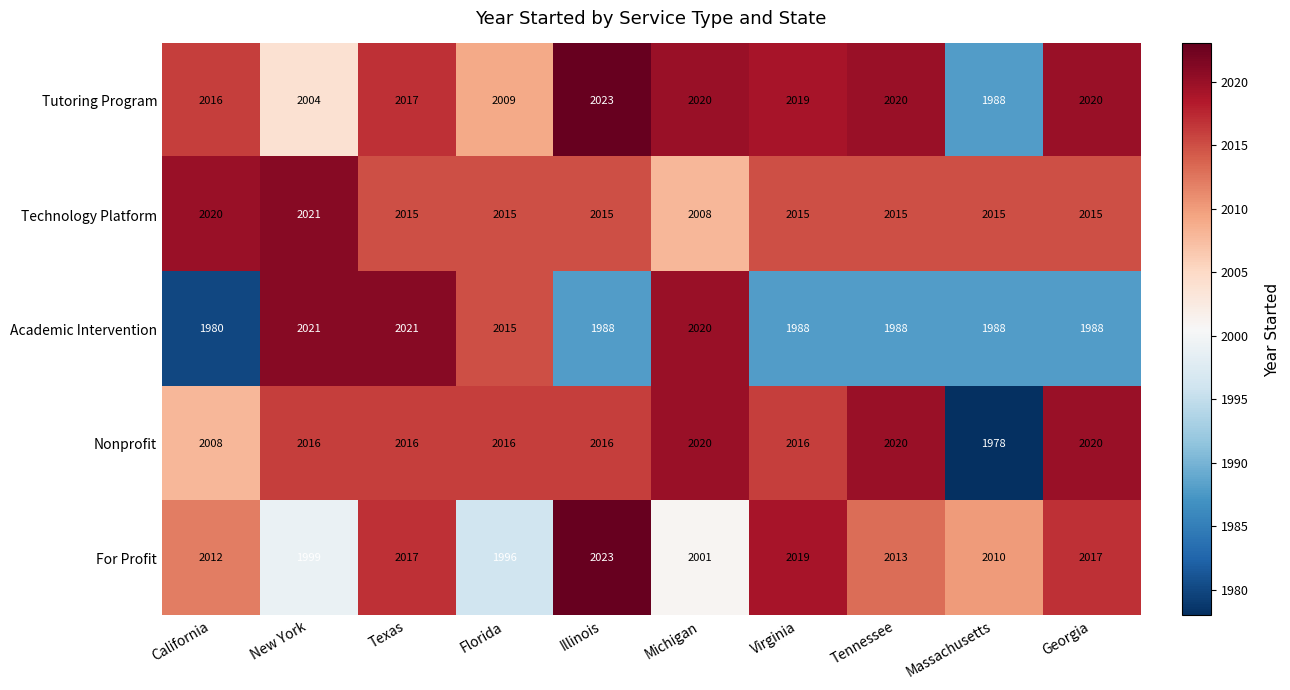

Which series has the largest total across all categories?

Technology Platform